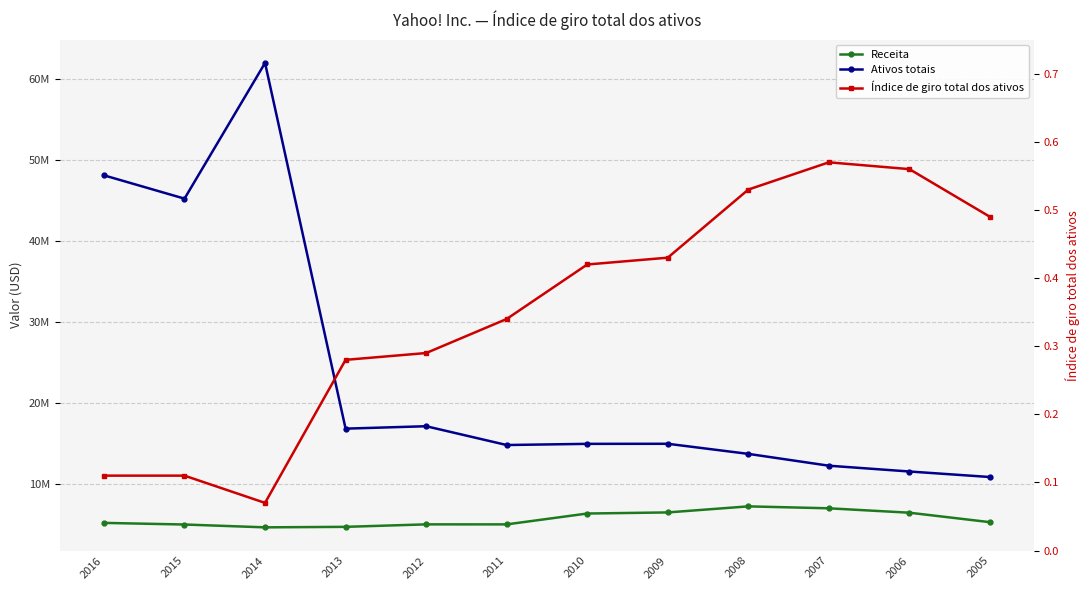

Reading right to left, transcribe all the data shown in this chart.

Receita: 5257668.0	6425679.0	6969274.0	7208502.0	6460315.0	6324651.0	4984199.0	4986566.0	4680380.0	4618133.0	4968301.0	5169135.0
Ativos totais: 10831834.0	11513608.0	12229741.0	13689848.0	14936030.0	14928104.0	14782786.0	17103253.0	16804959.0	61960344.0	45203966.0	48083079.0
Índice de giro total dos ativos: 0.5	0.6	0.6	0.5	0.4	0.4	0.3	0.3	0.3	0.1	0.1	0.1